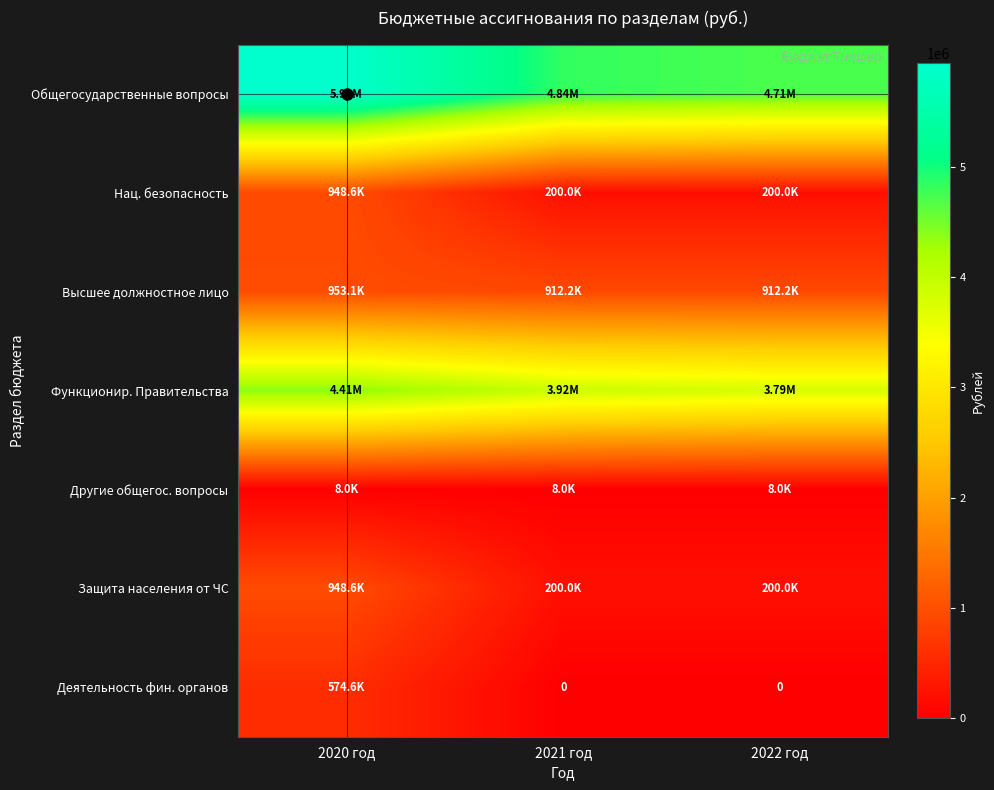

What is the maximum value shown in the chart?

5942217.1